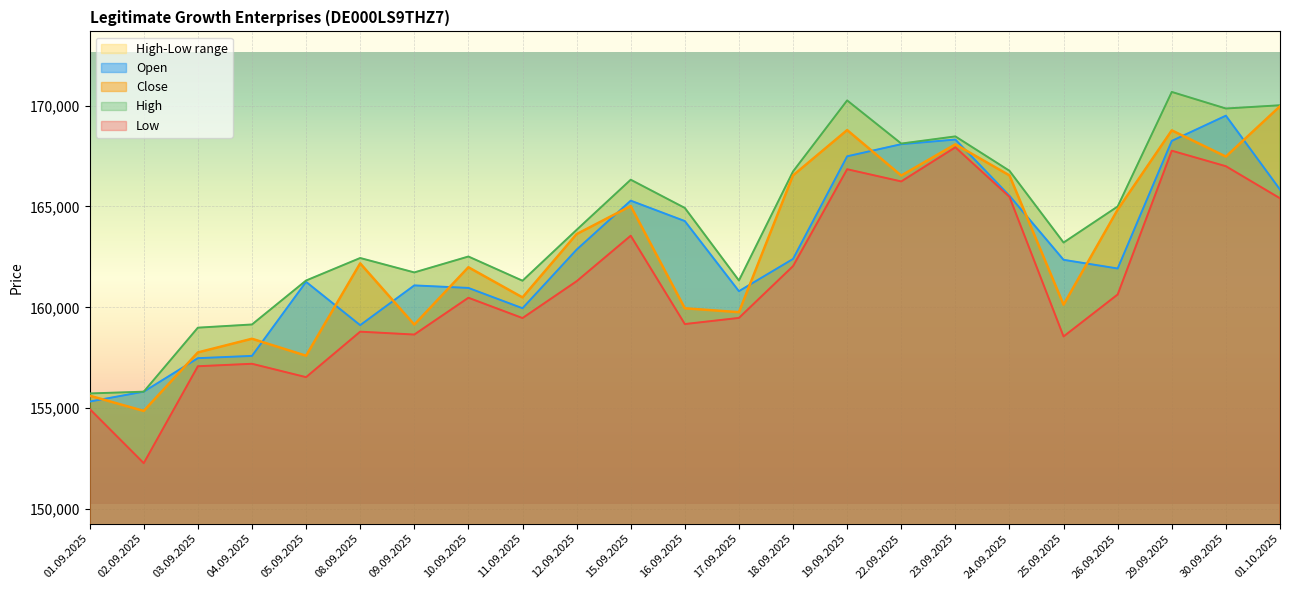

What is the sum of all High values?

3774580